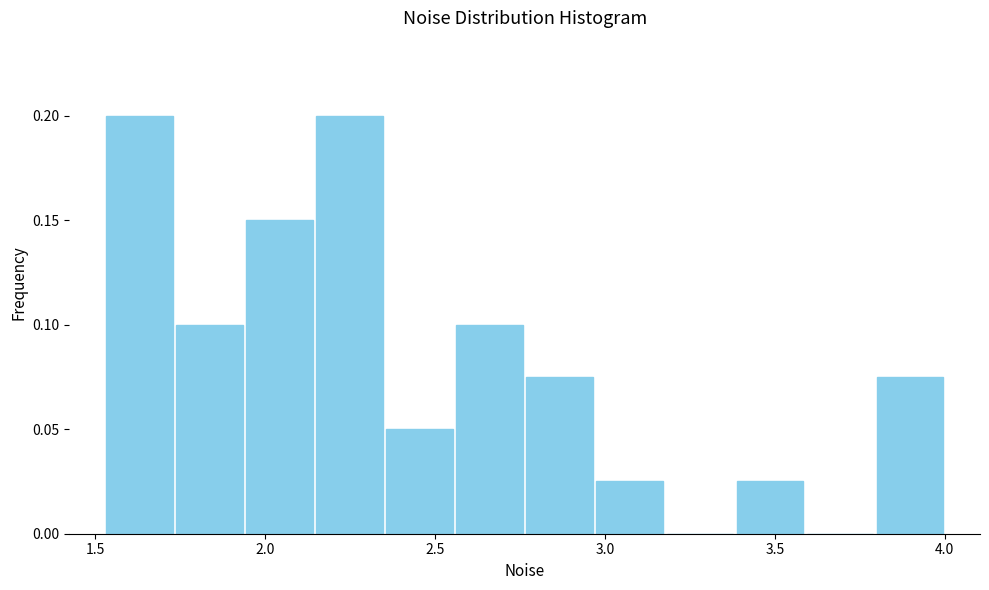

Reading left to right, list every bar in this chart as the range it spans on the x-axis followed by its height. Neither the bar edges nor the heights are printed on the chart, so give them approximately, as read against the axes.

1.55 to 1.75: 0.200
1.75 to 1.95: 0.100
1.95 to 2.15: 0.150
2.15 to 2.35: 0.200
2.35 to 2.55: 0.050
2.55 to 2.75: 0.100
2.75 to 2.95: 0.075
2.95 to 3.20: 0.025
3.20 to 3.40: 0
3.40 to 3.60: 0.025
3.60 to 3.80: 0
3.80 to 4.00: 0.075